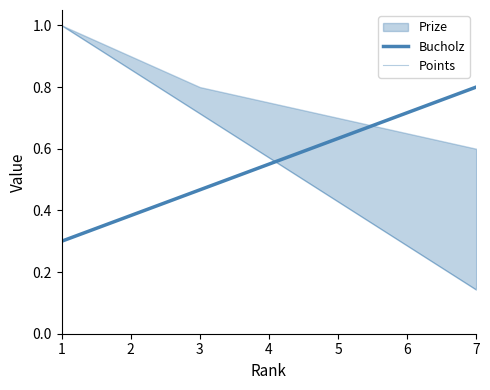

At how many categories does at least one series exceed 0?

7